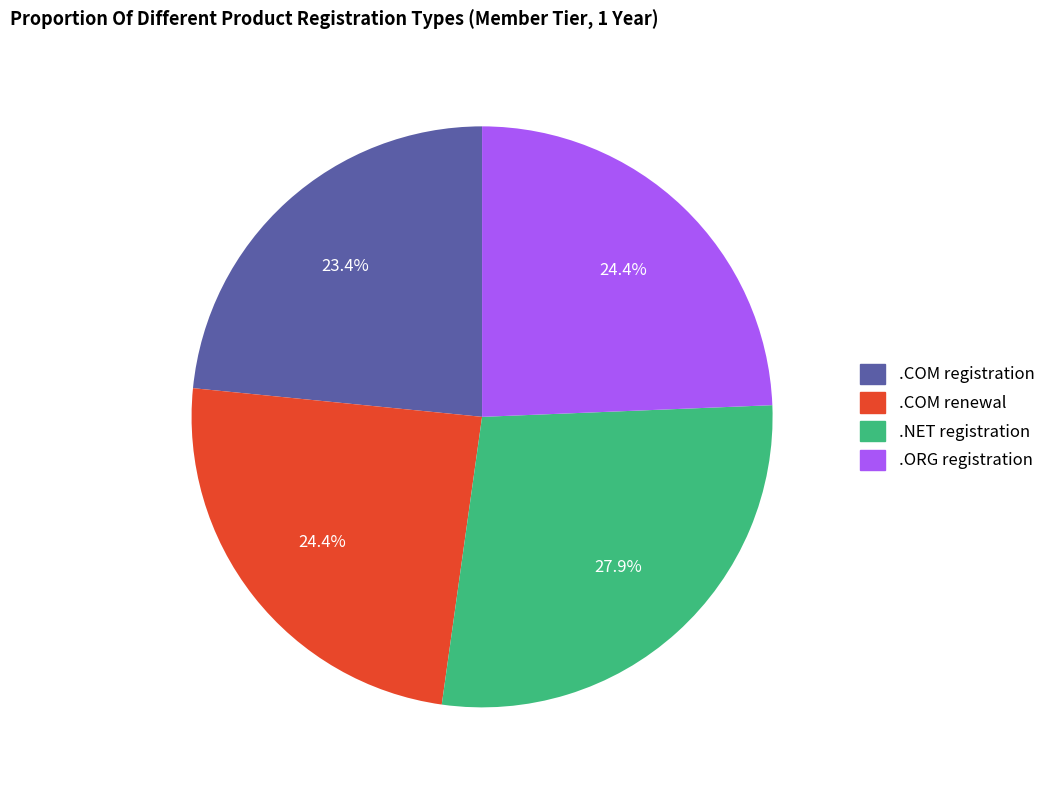

Does any single category account for the majority?

No